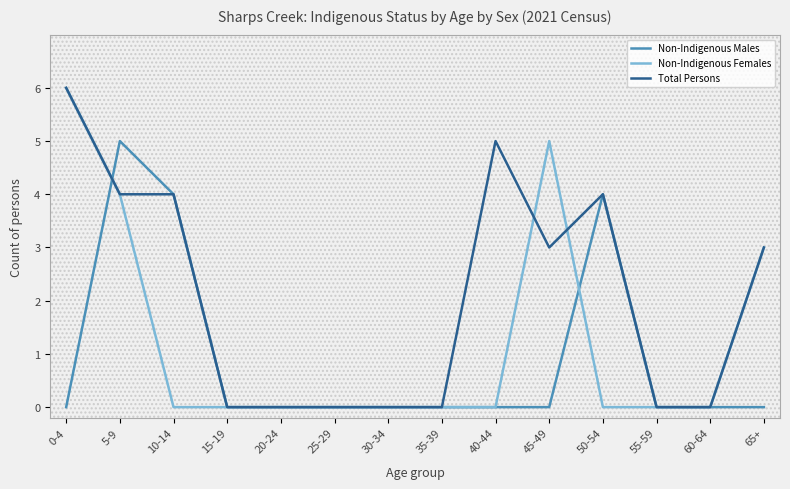

List the series in order of their overall mean, highest first.

Total Persons, Non-Indigenous Females, Non-Indigenous Males